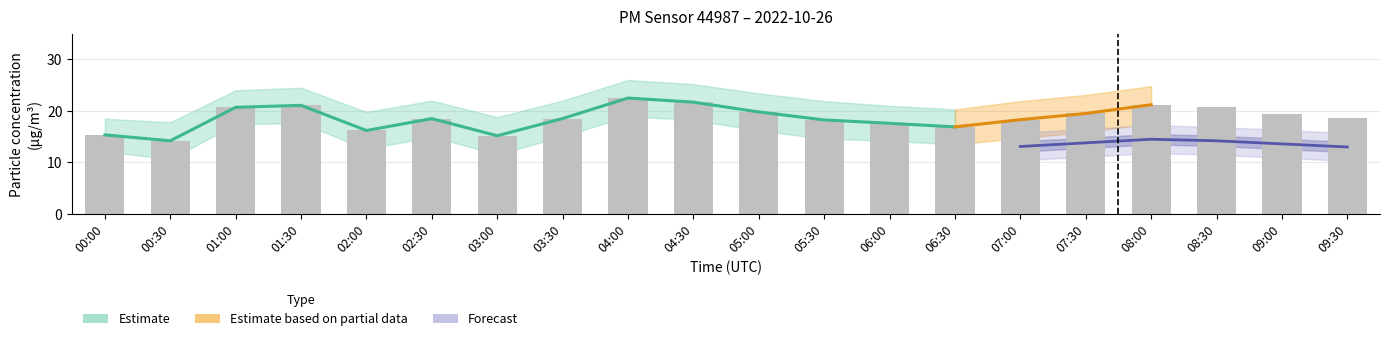

What is the label of the 1st bar from the right?

09:30